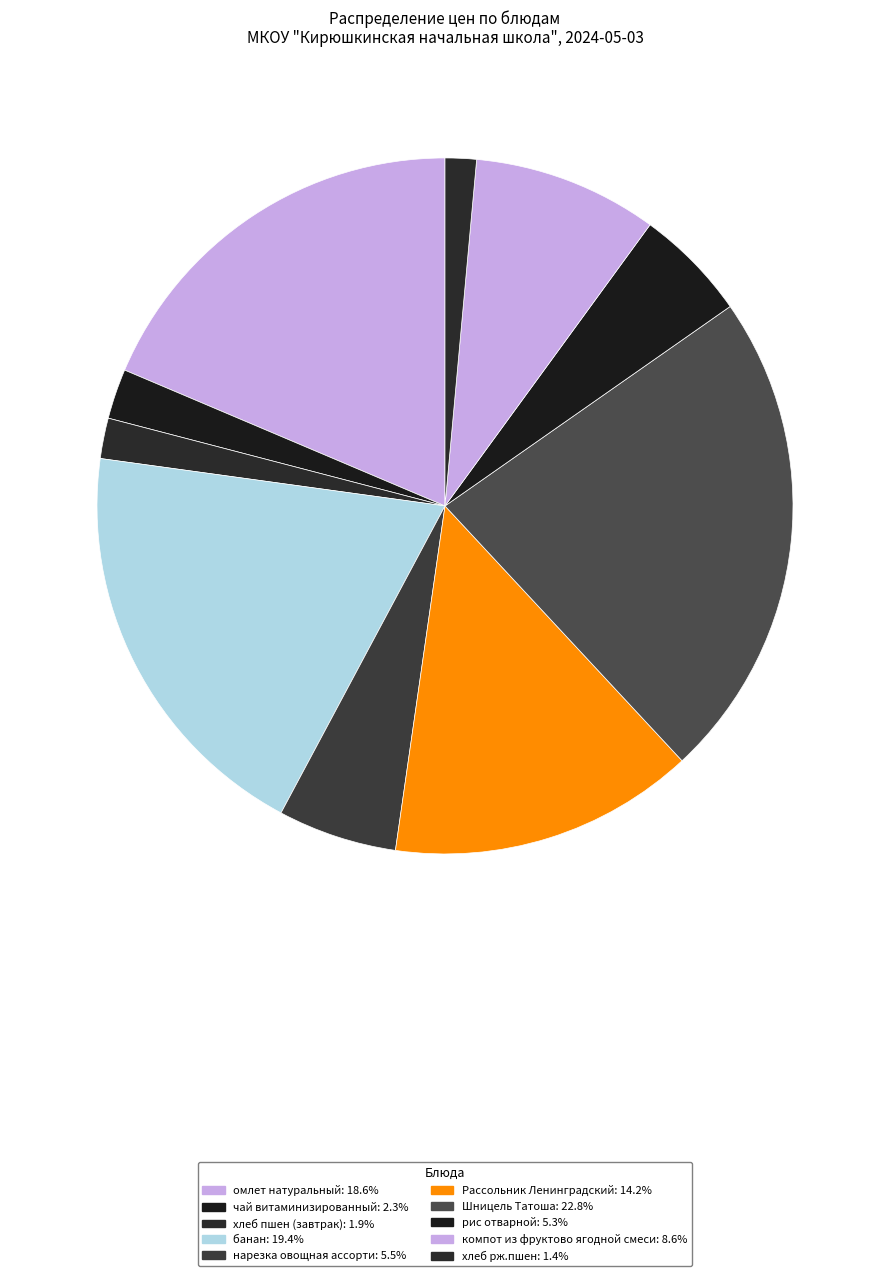

How many slices are in this pie chart?

10